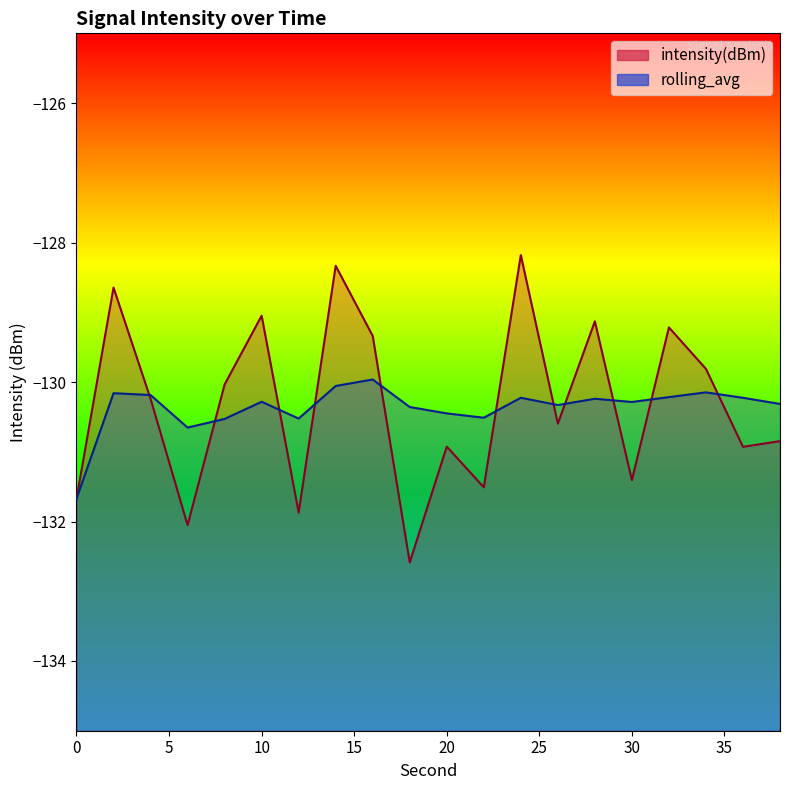

Which series ends up on top after the final intersection of rolling_avg and intensity(dBm)?

rolling_avg